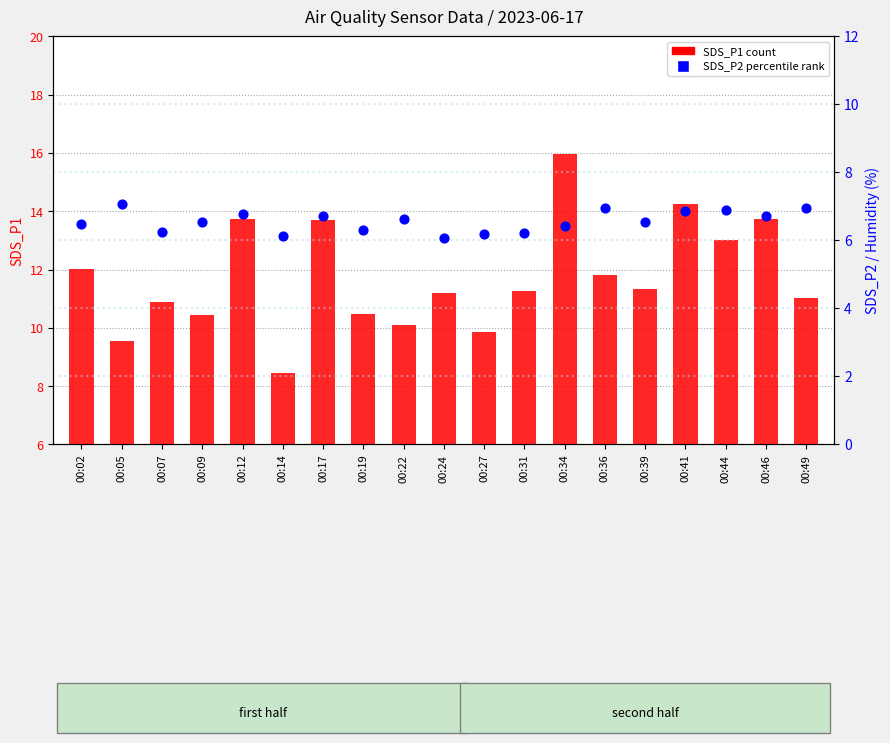

Which series contains the highest Y value?

SDS_P1 (count)